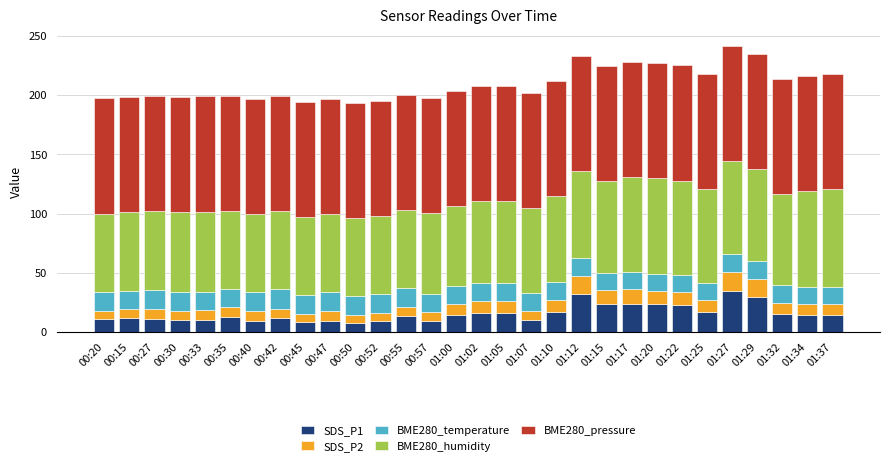

The value of SDS_P1 at 01:17 is 31.8. True or false?

False